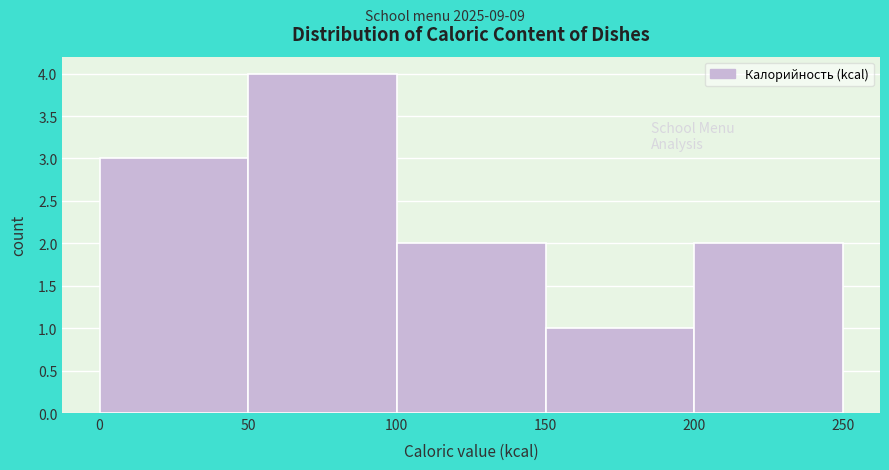

Which range on the x-axis has the tallest bar?

50 to 100